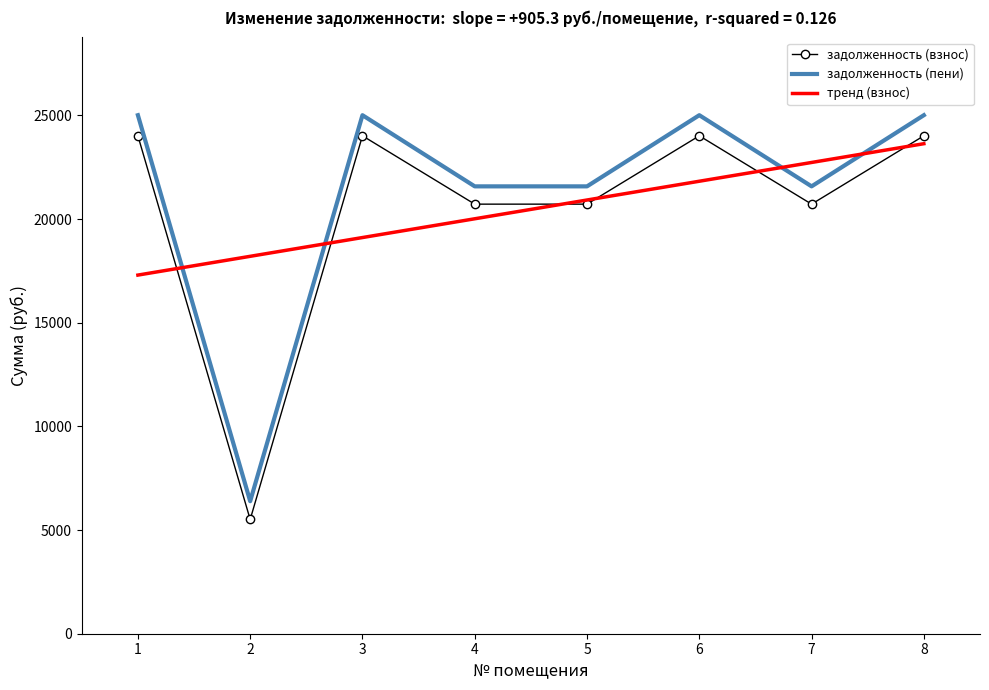

Is the value of задолженность (пени) at 3 greater than the value of задолженность (взнос) at 5?

Yes